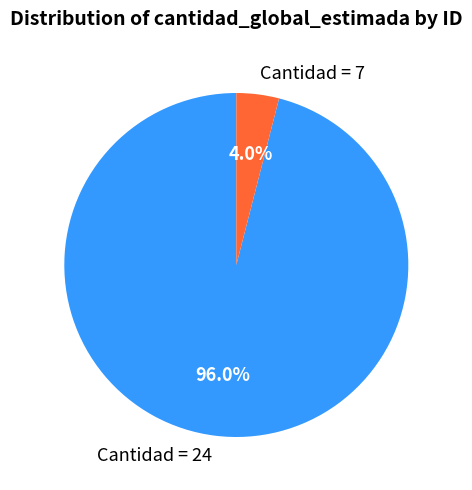

Rank the categories by value from highest to lowest.

Cantidad = 24, Cantidad = 7